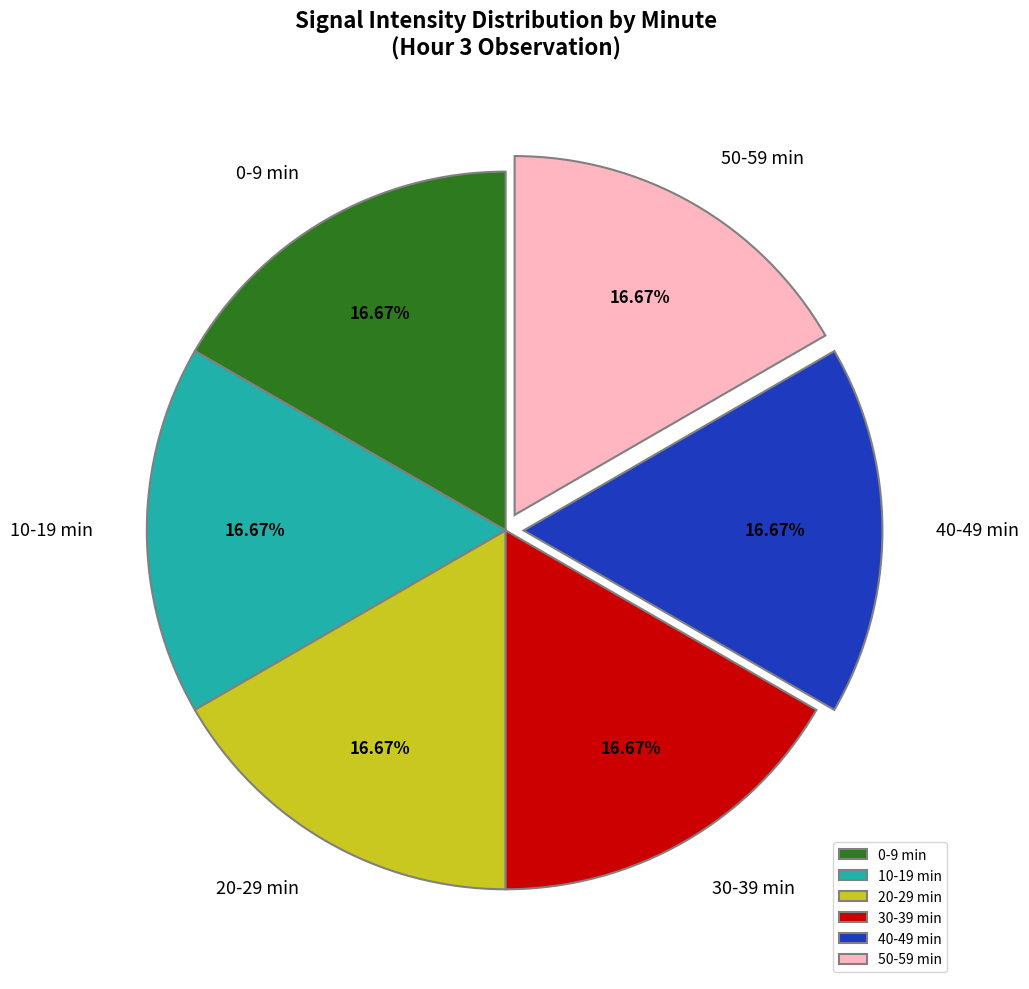

Is the sum of 40-49 min and 20-29 min greater than half?

No